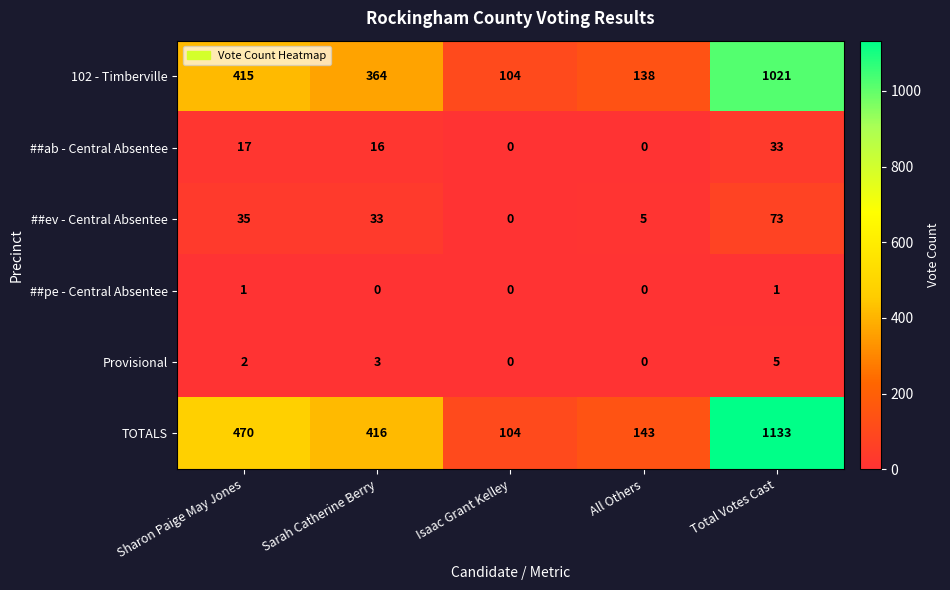

What is the difference between the TOTALS values at Isaac Grant Kelley and Sarah Catherine Berry?

312